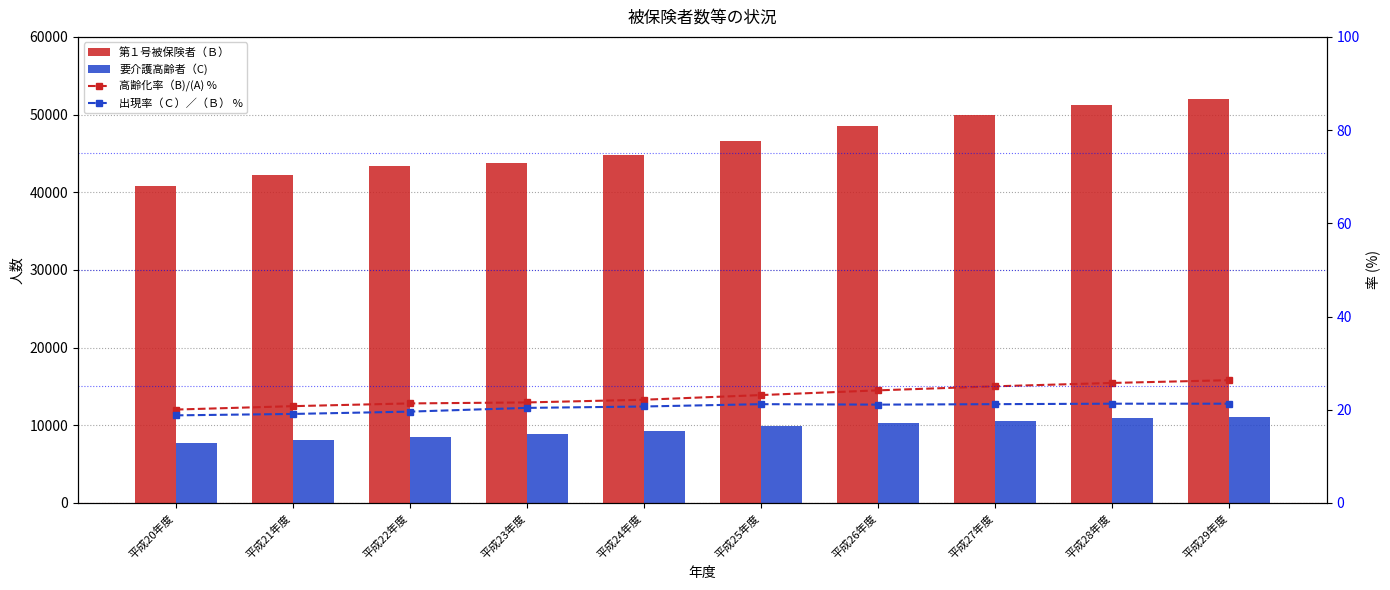

At which label does 高齢化率（B)/(A) % reach its minimum?

平成20年度